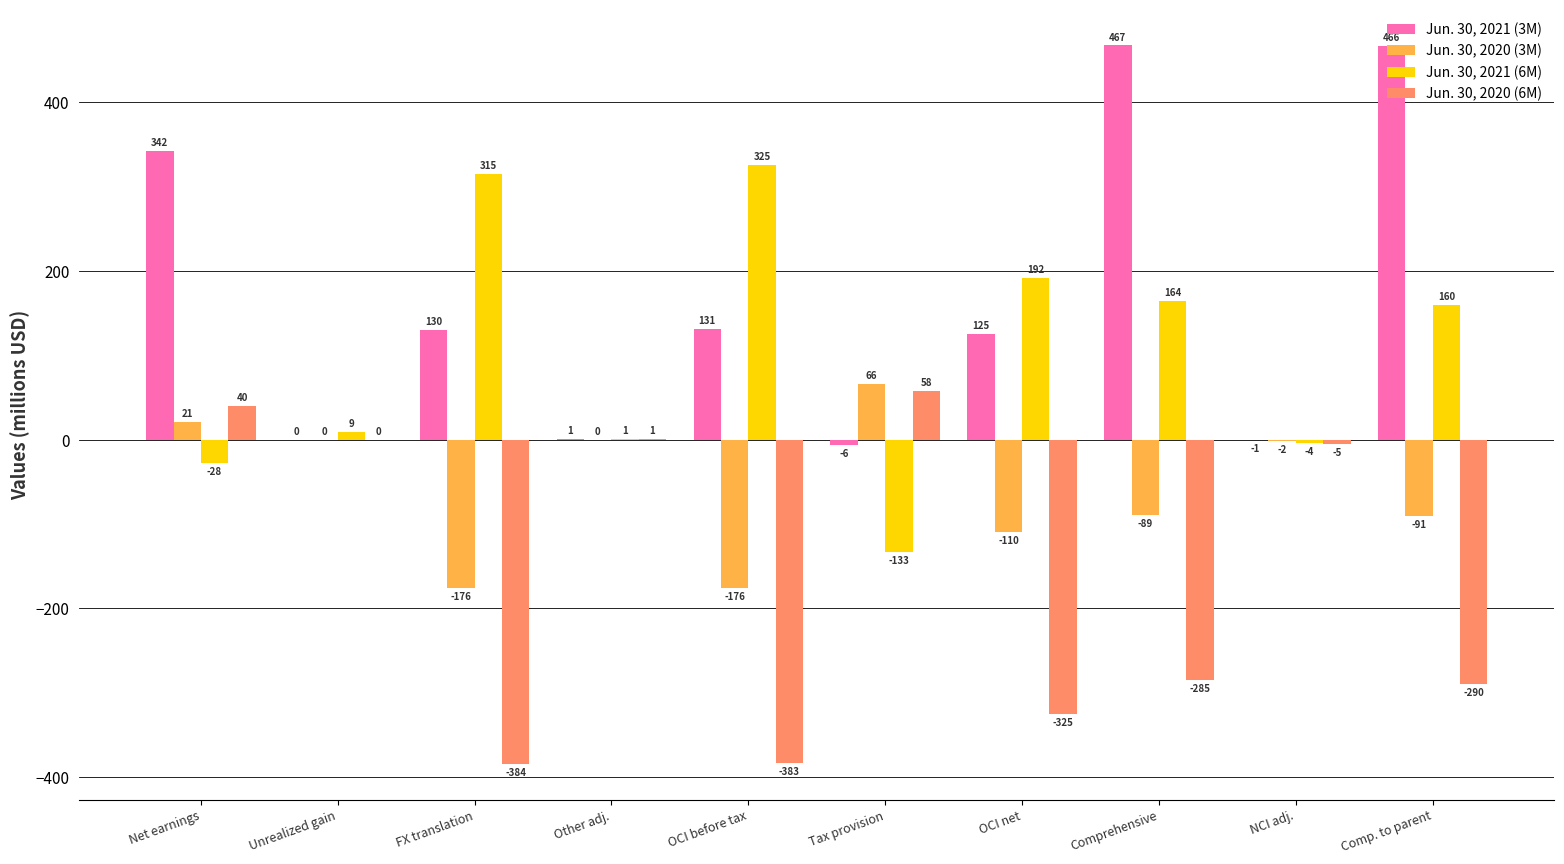

What is the greatest value displayed?

467